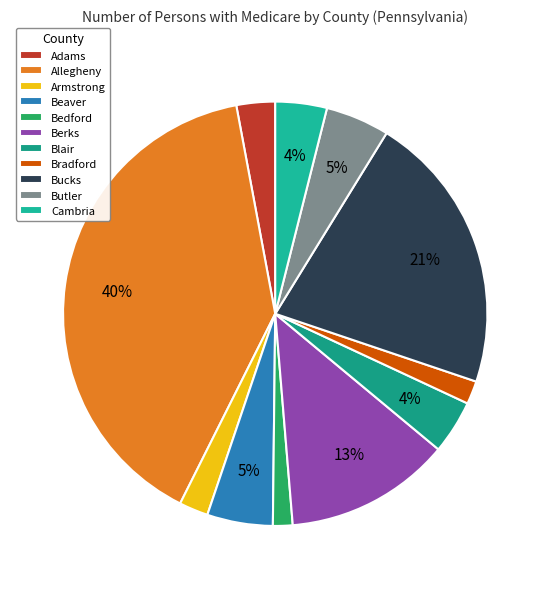

Rank the categories by value from highest to lowest.

Allegheny, Bucks, Berks, Beaver, Butler, Blair, Cambria, Adams, Armstrong, Bradford, Bedford